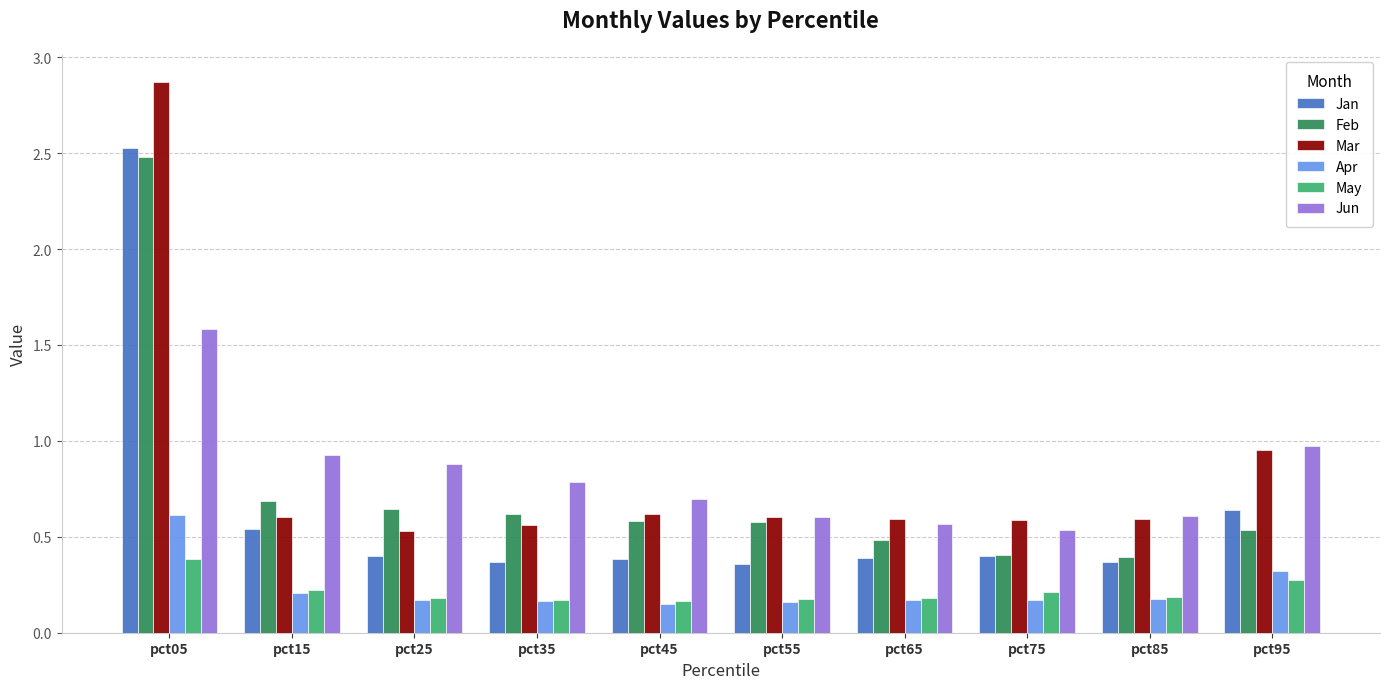

Is it true that May equals 0.3 at pct25?

False